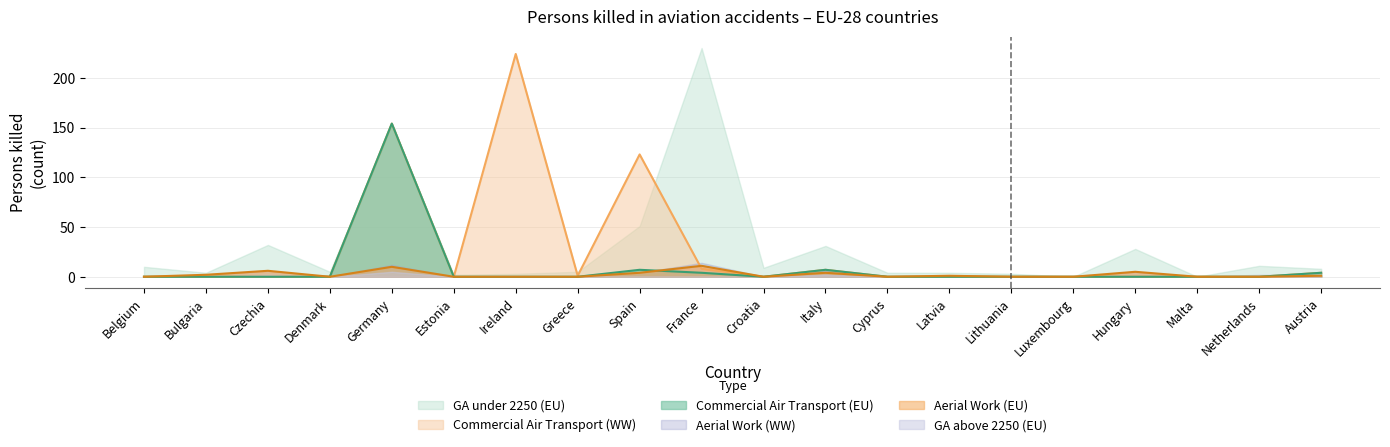

What position from the left is Croatia?

11